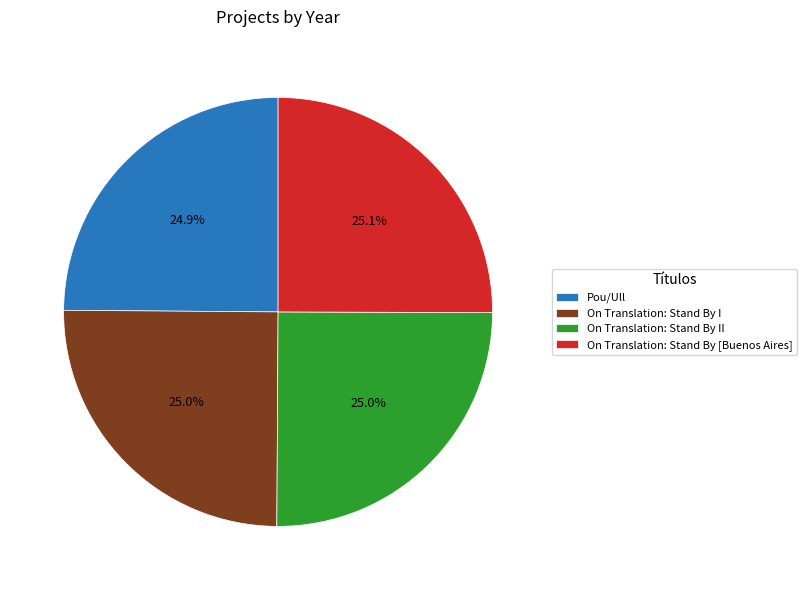

Combined, what portion of the pie is Pou/Ull and On Translation: Stand By II?

49.9%